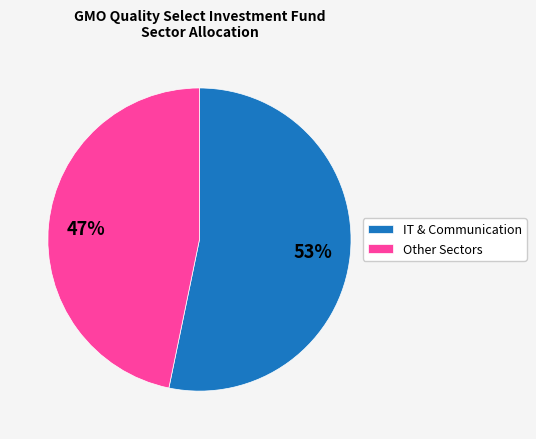

What is the majority slice?

IT & Communication